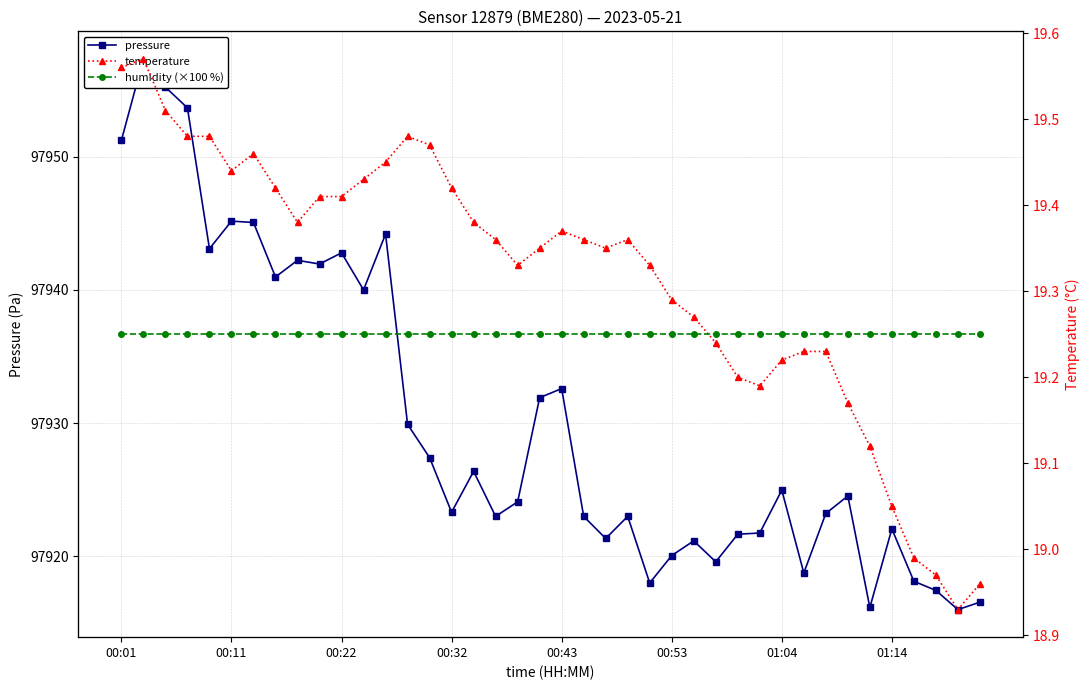

How many lines are shown in the chart?

3